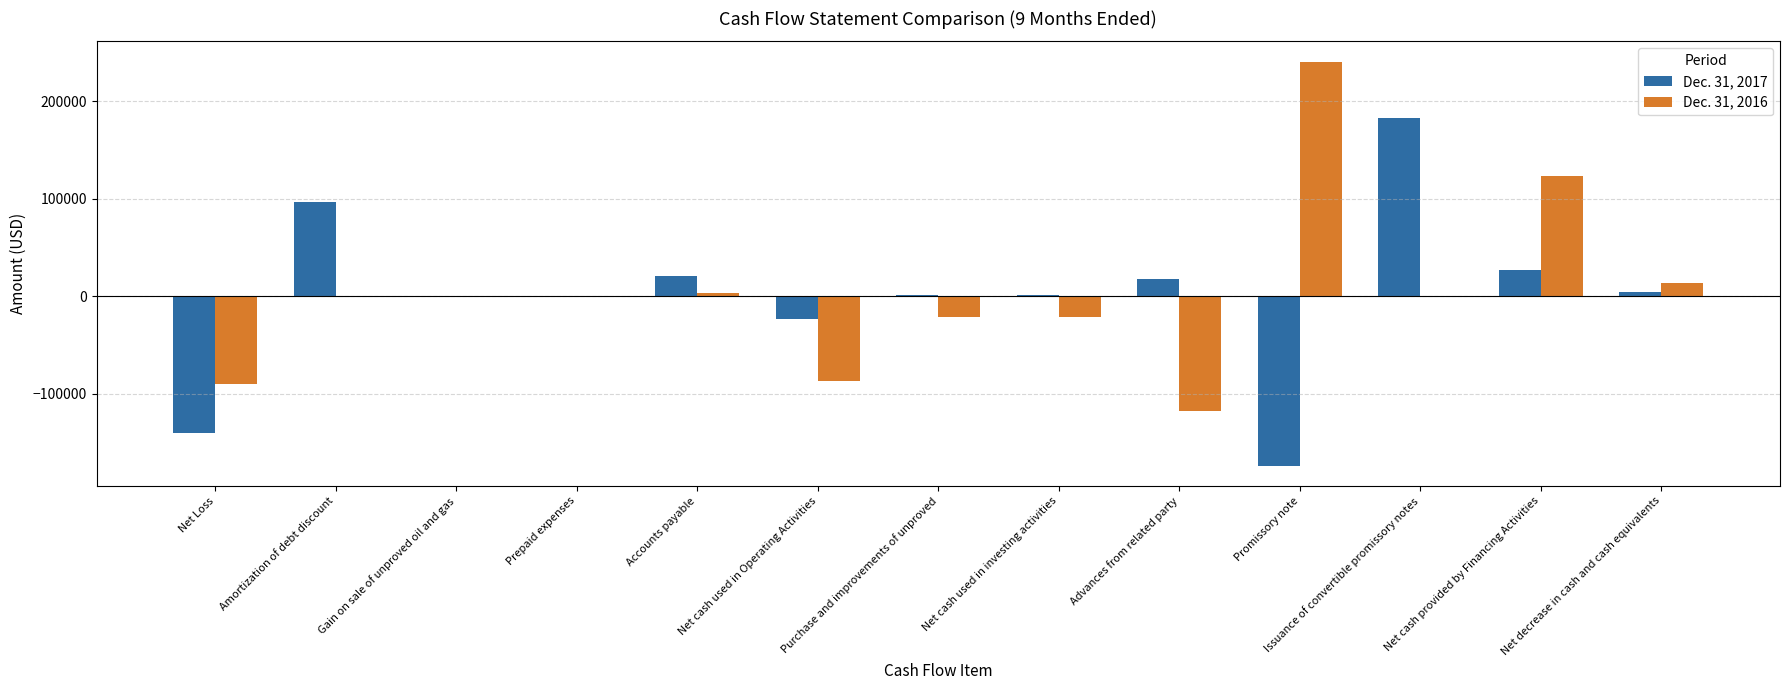

What is the average value of the Dec. 31, 2017 series?

1008